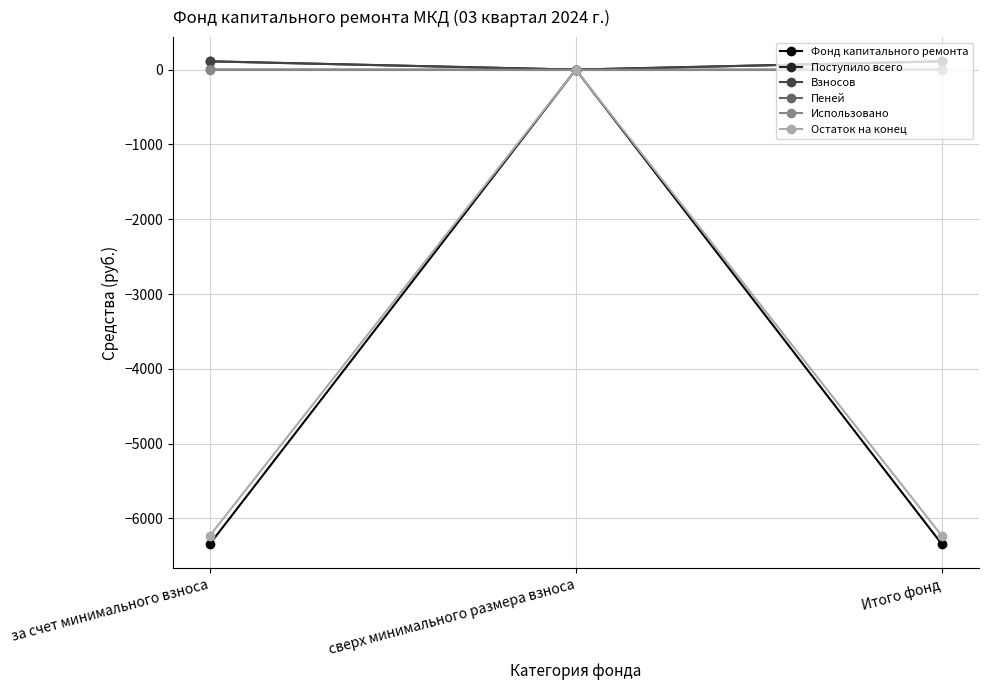

At which category is the sum across all series the highest?

сверх минимального размера взноса